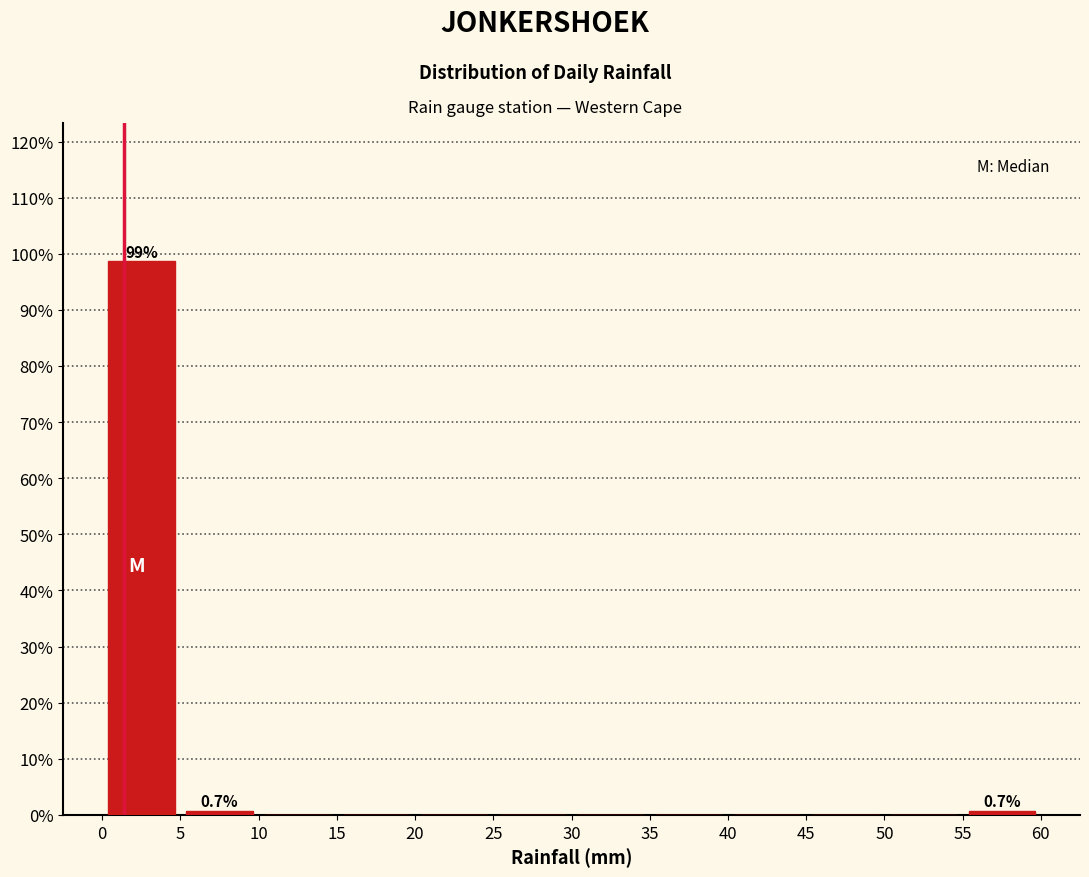

Over which range of the x-axis is the bar tallest?

0 to 5